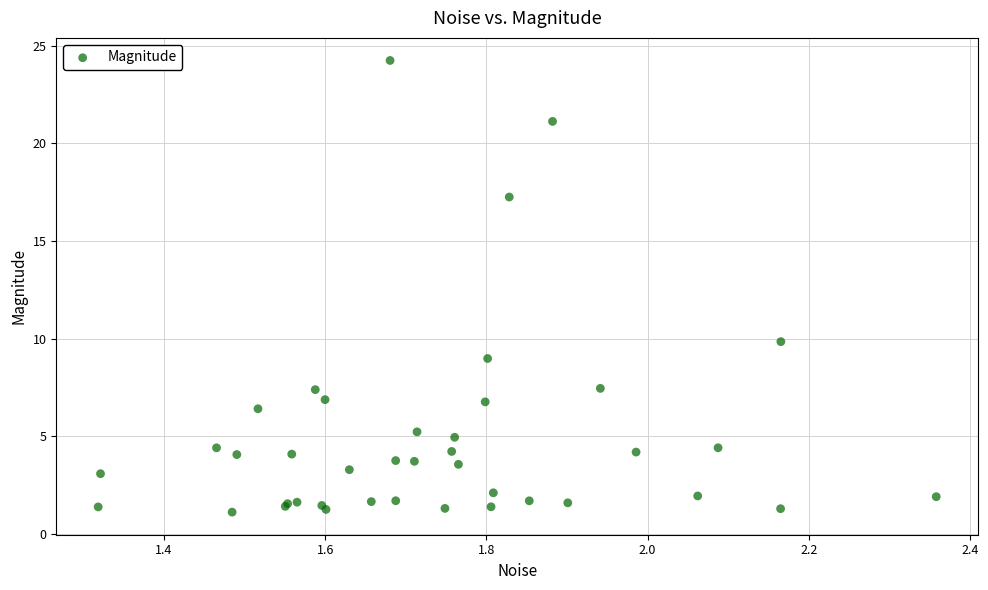

What Y value in the scatter plot is closest to 12?

9.8